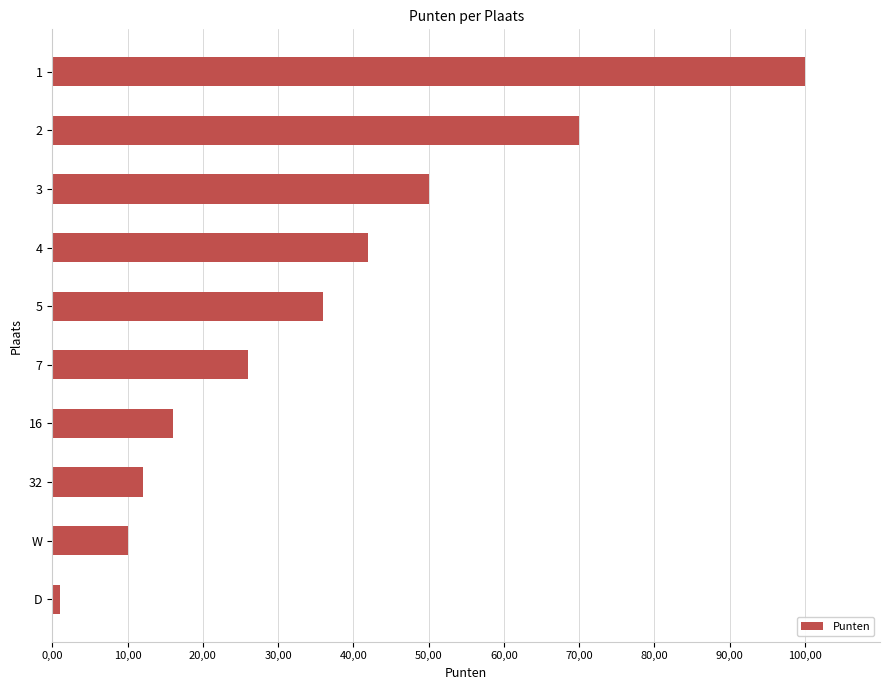

Are the bars horizontal?

Yes